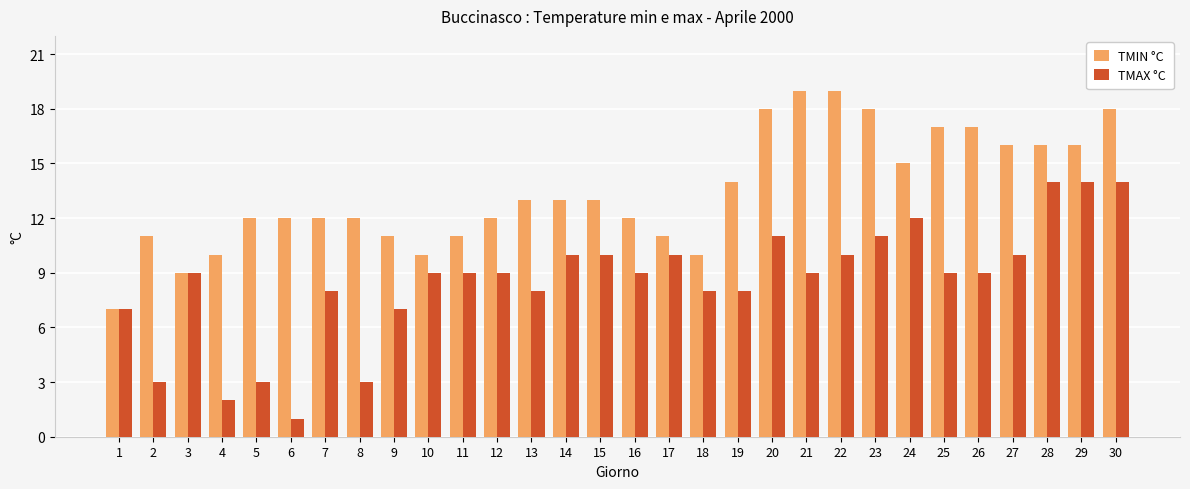

Rank the series by their average value, from lowest to highest.

TMAX °C, TMIN °C